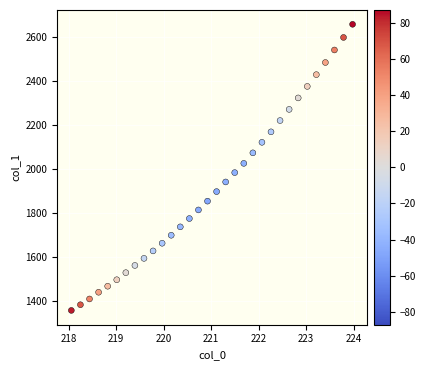

What is the range of Y values (max minus min)?

1302.2